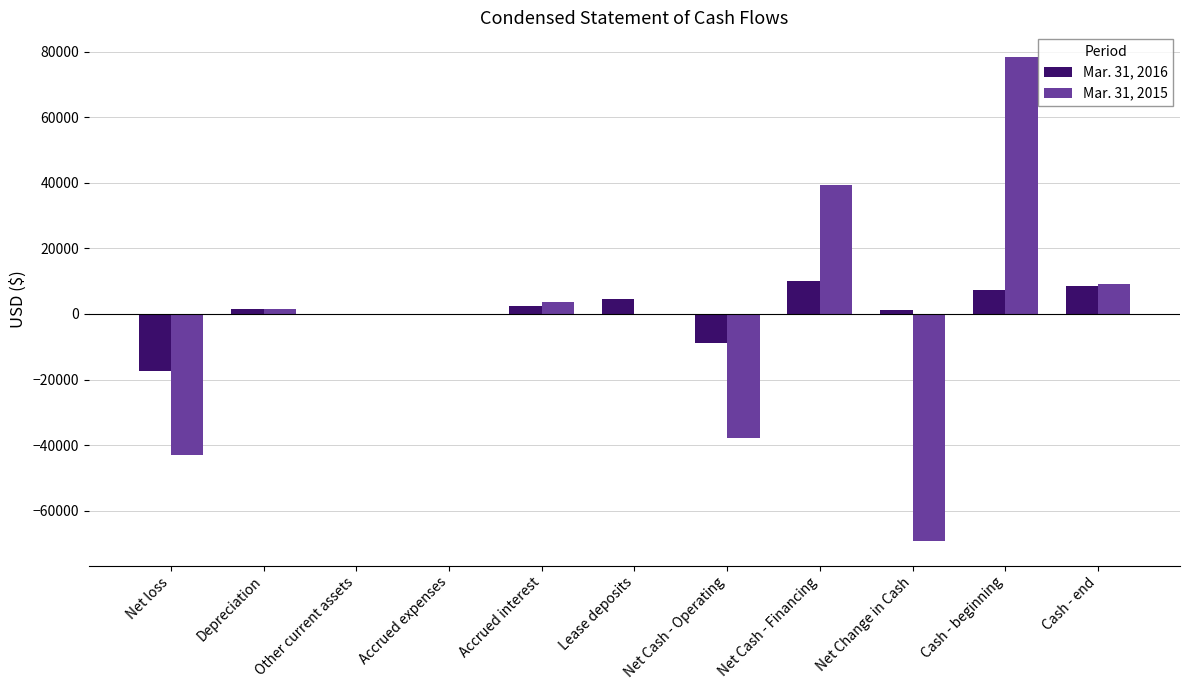

Is it true that Mar. 31, 2016 equals 2618 at Net Cash - Financing?

False